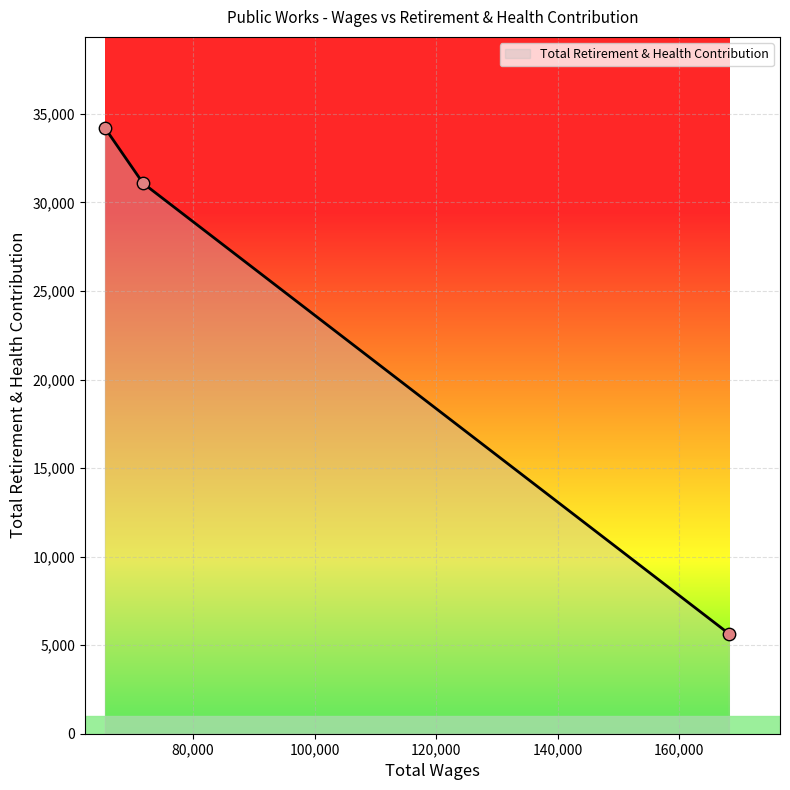

What is the change in value from 71771.0 to 168142.0?

-25435